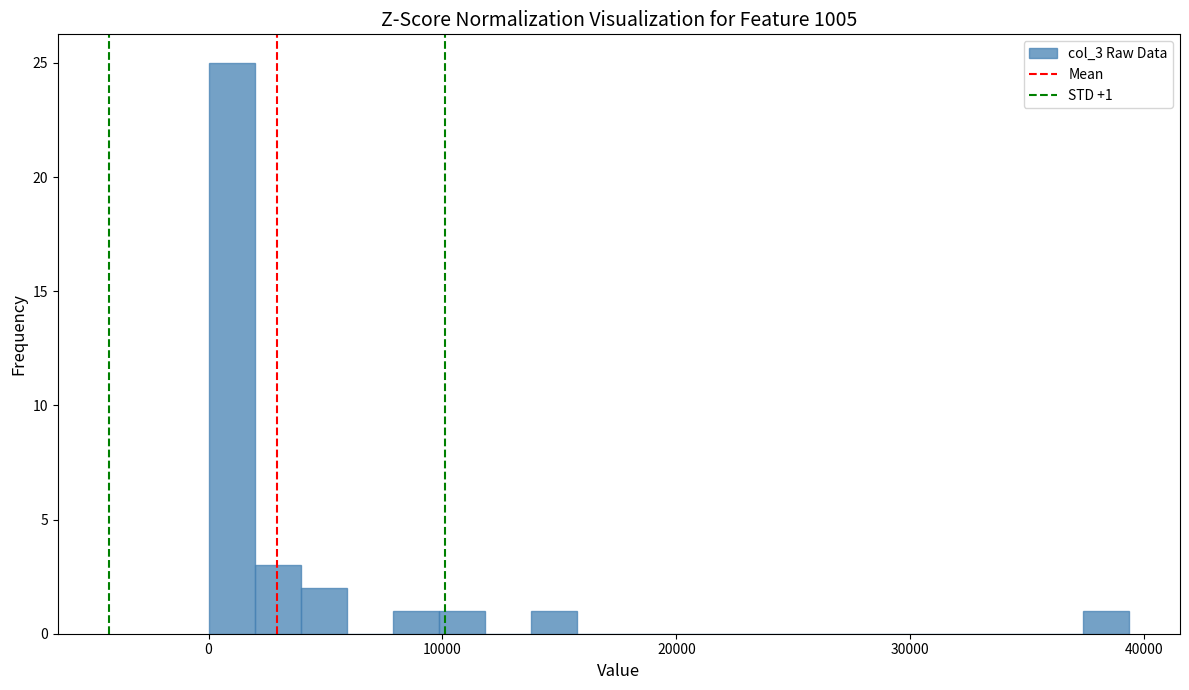

Read against the x-axis, roughly where is the centre of the tallest bar?

1000